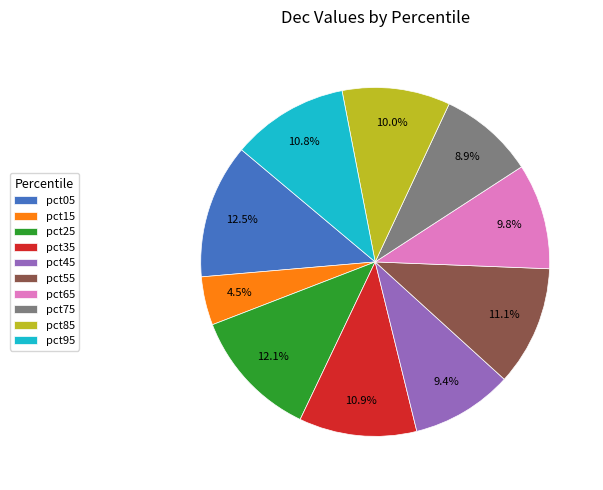

Is there any slice that represents more than half of the pie?

No